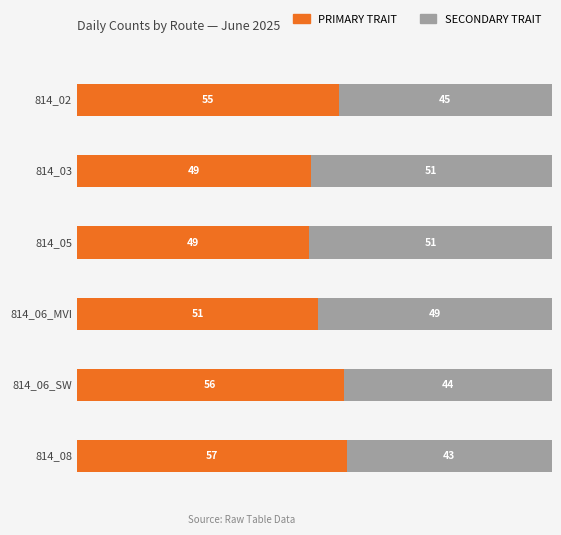

How many series are shown in this chart?

2